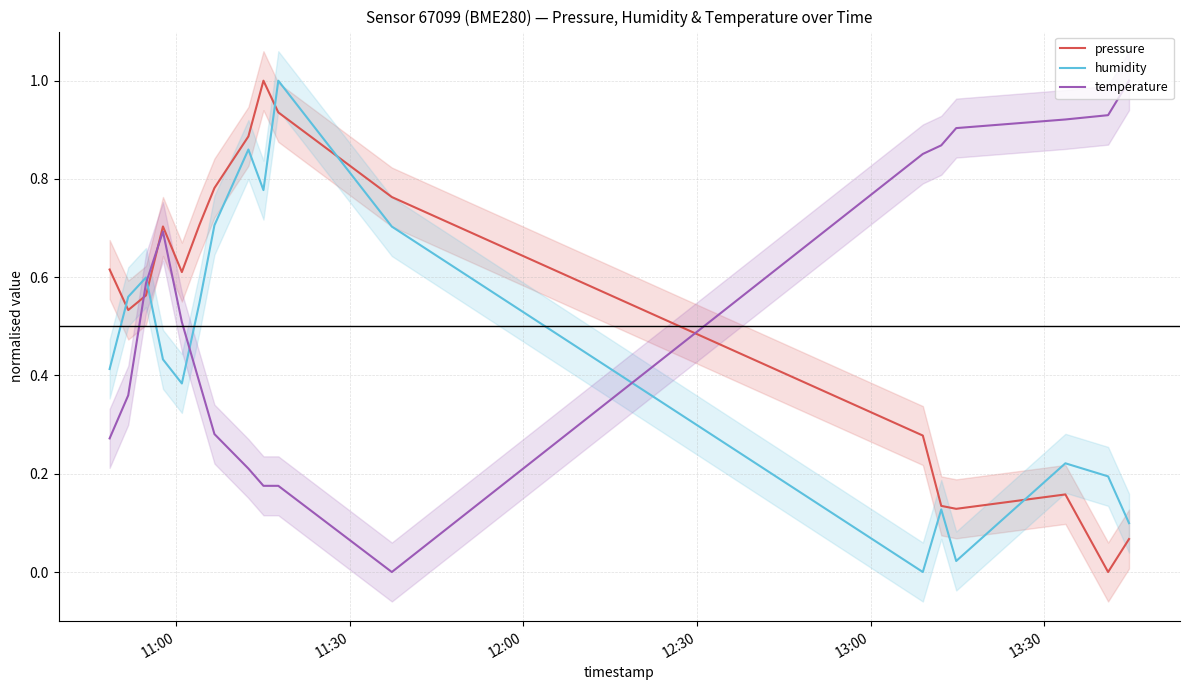

What is the difference between the second highest and minimum values in the humidity series?

0.9